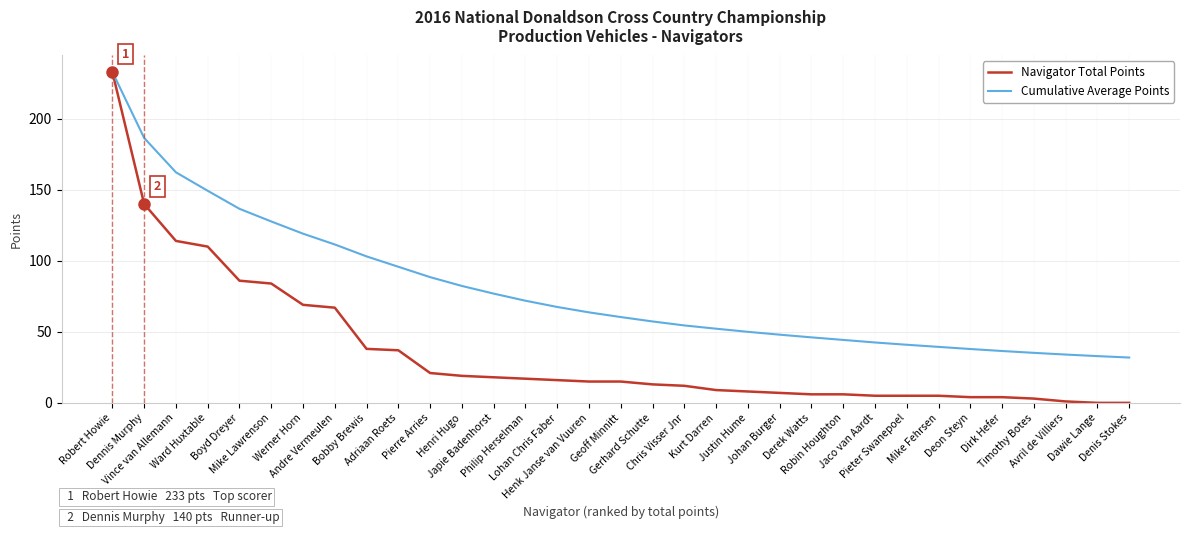

What is the maximum value shown in the chart?

233.0